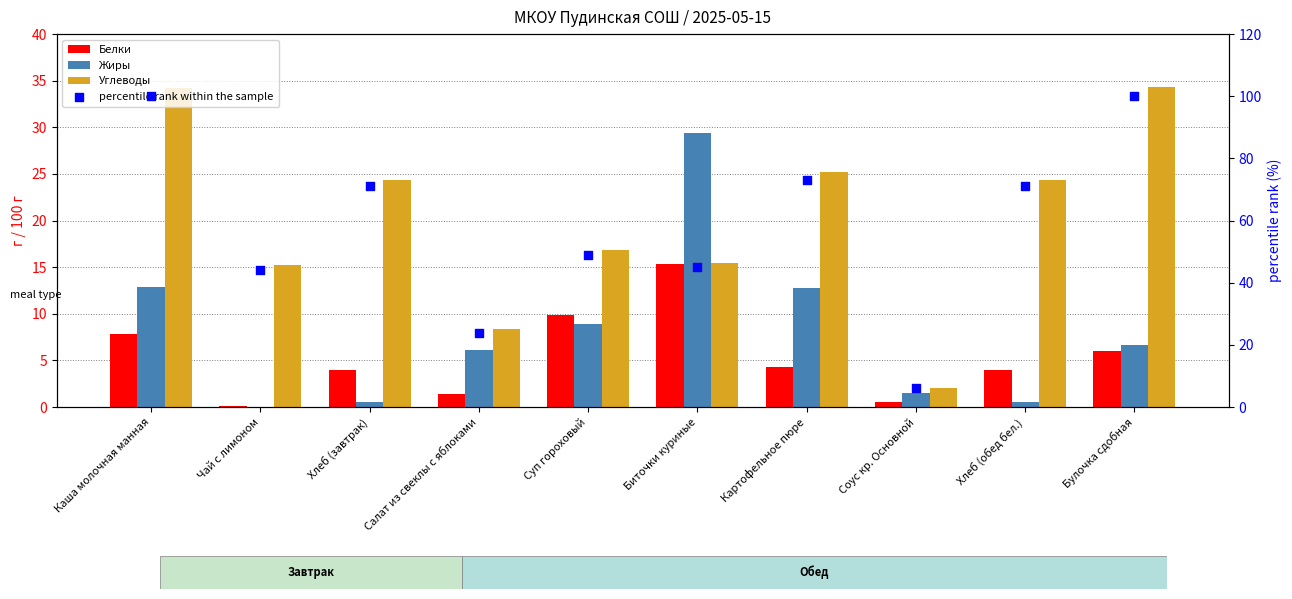

At which category is the sum across all series the highest?

Каша молочная манная